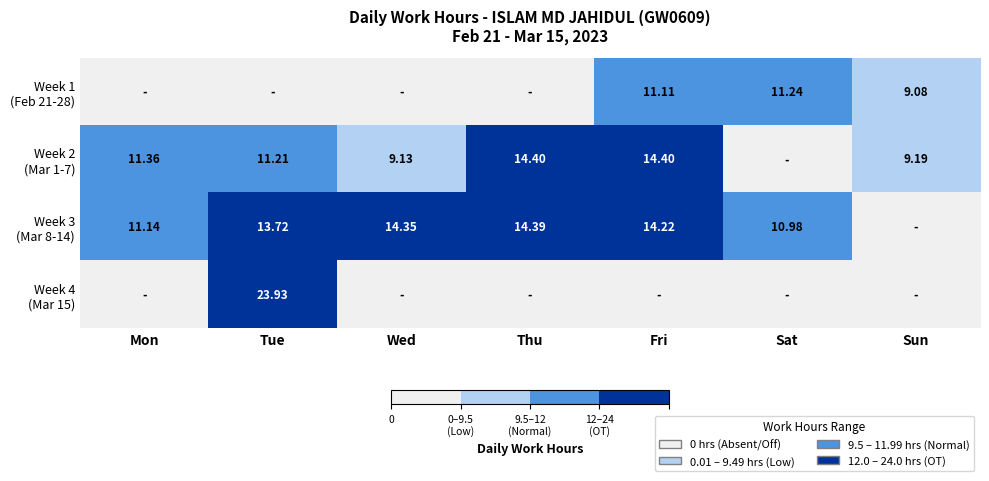

Count the number of data series in this chart.

4